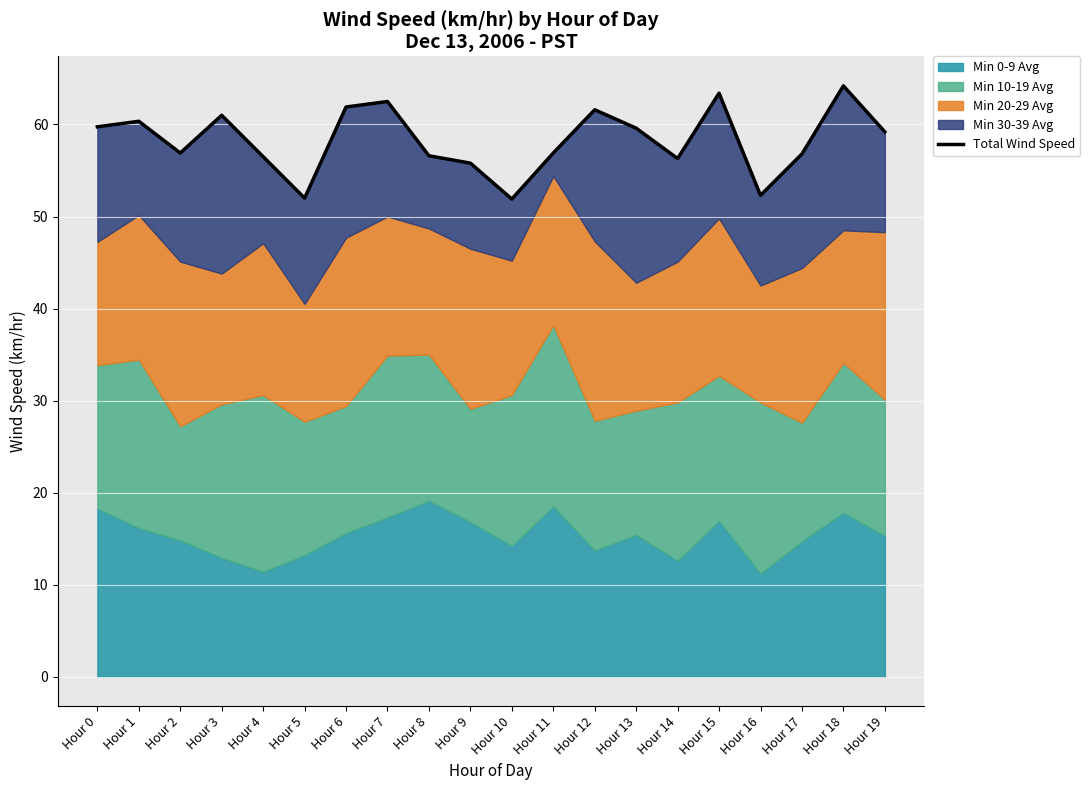

At which category does the data reach its first local peak?

Hour 1